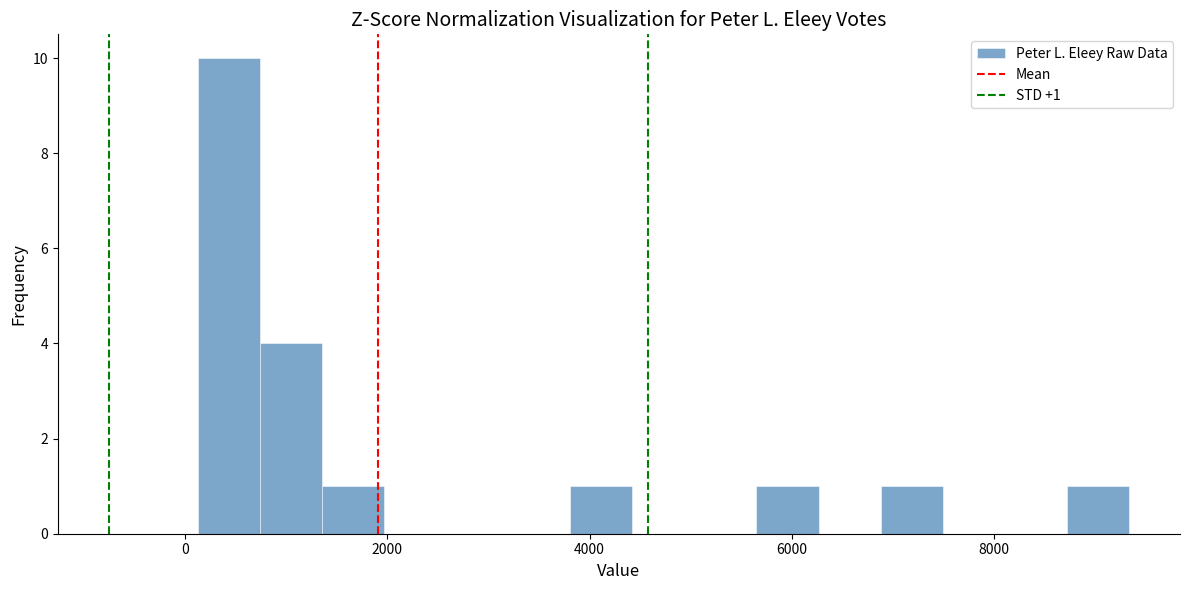

Around what value on the x-axis is the tallest bar? Give the approximate position of its centre, as read against the axis.

400